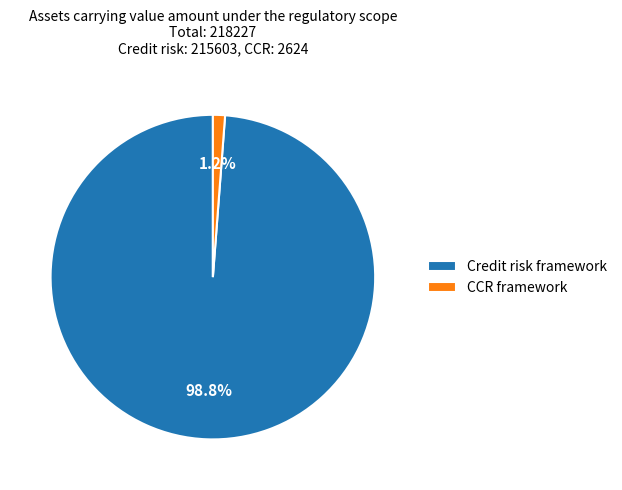

To the nearest percent, what percentage of the pie is Credit risk framework?

99%